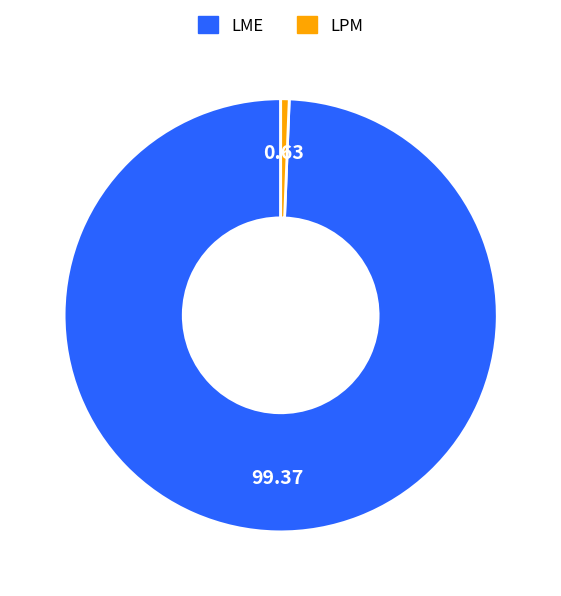

Which category accounts for the majority?

LME